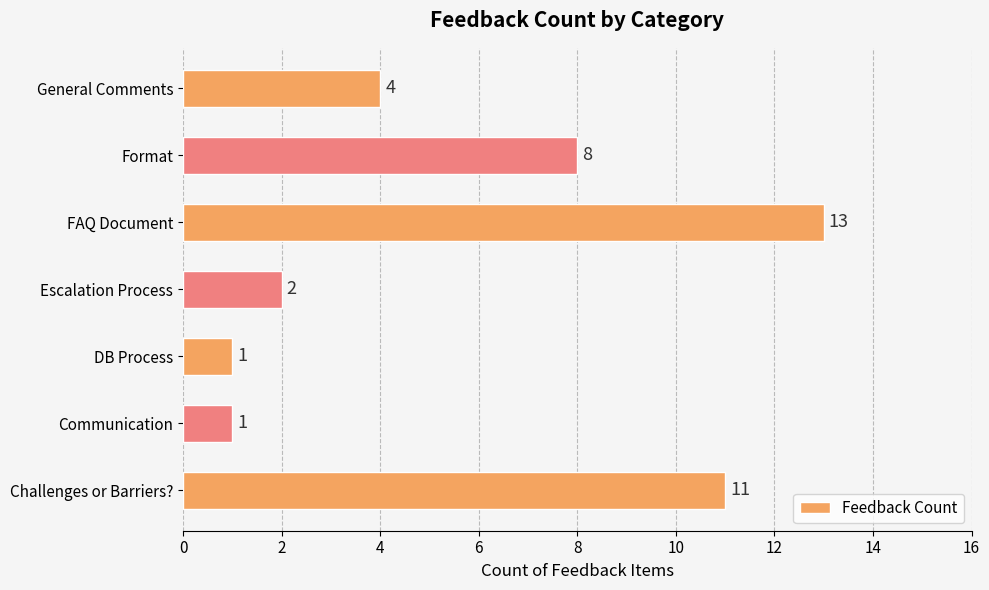

What is the sum of all values?

40